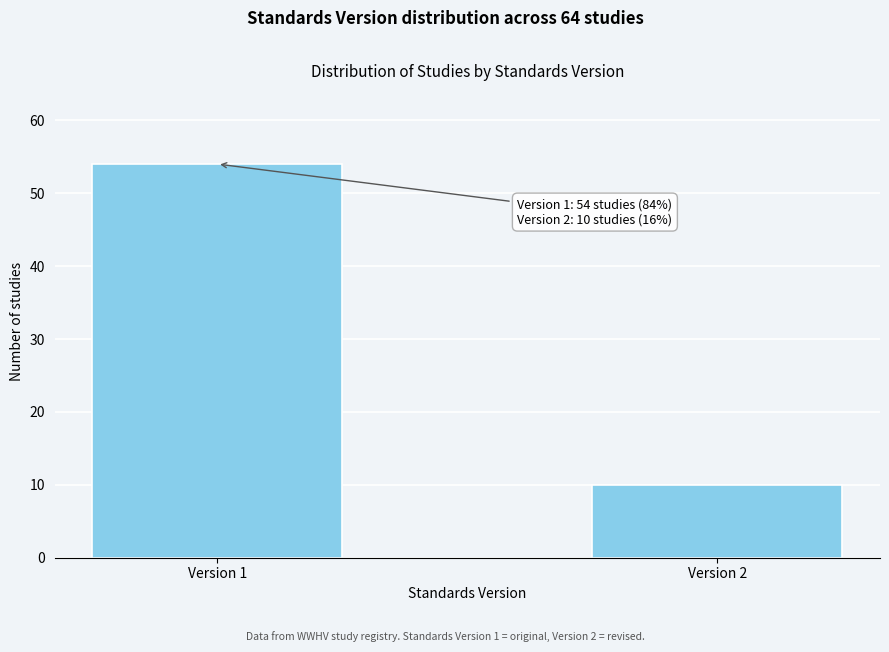

Reading left to right, extract all data points from this chart.

Version 1=54	Version 2=10